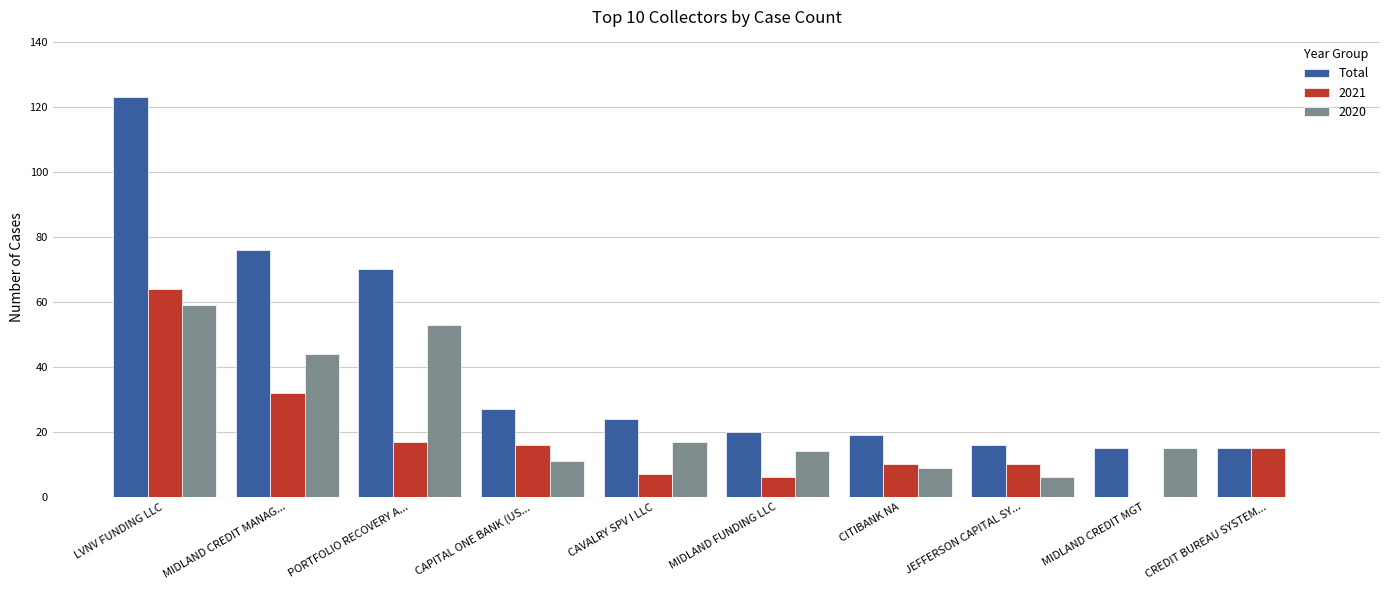

How many groups of bars are there?

10